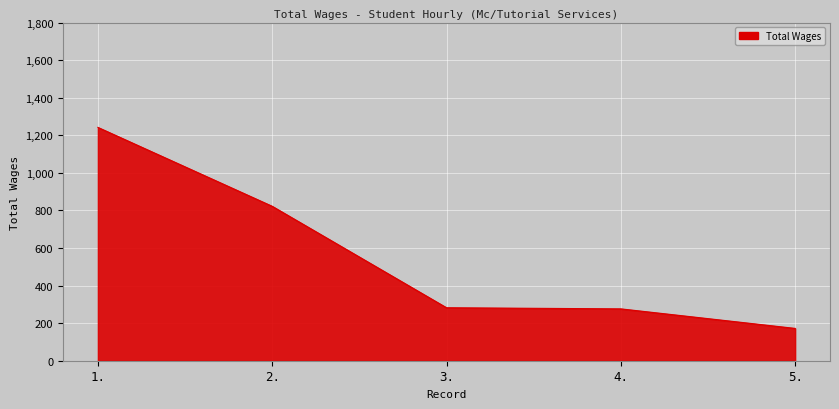

What is the change in value from 1. to 2.?

-420